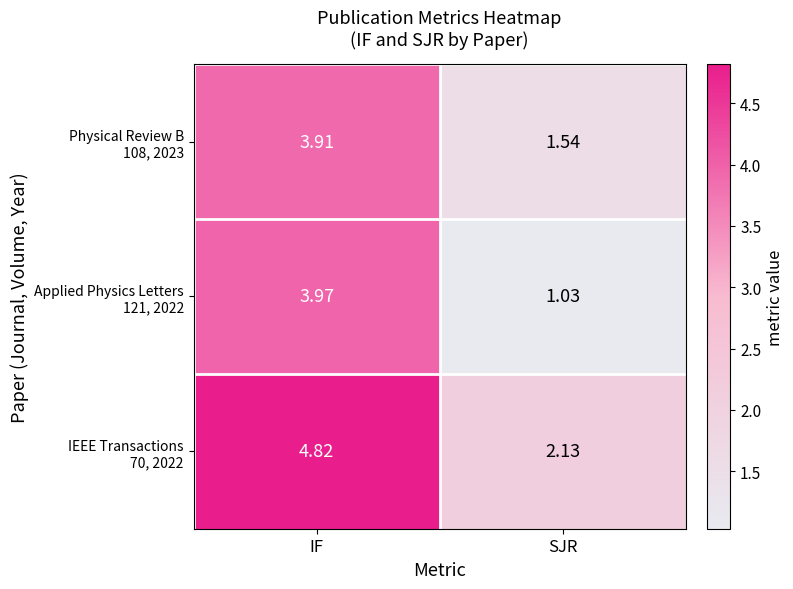

How many distinct data groups are displayed?

3